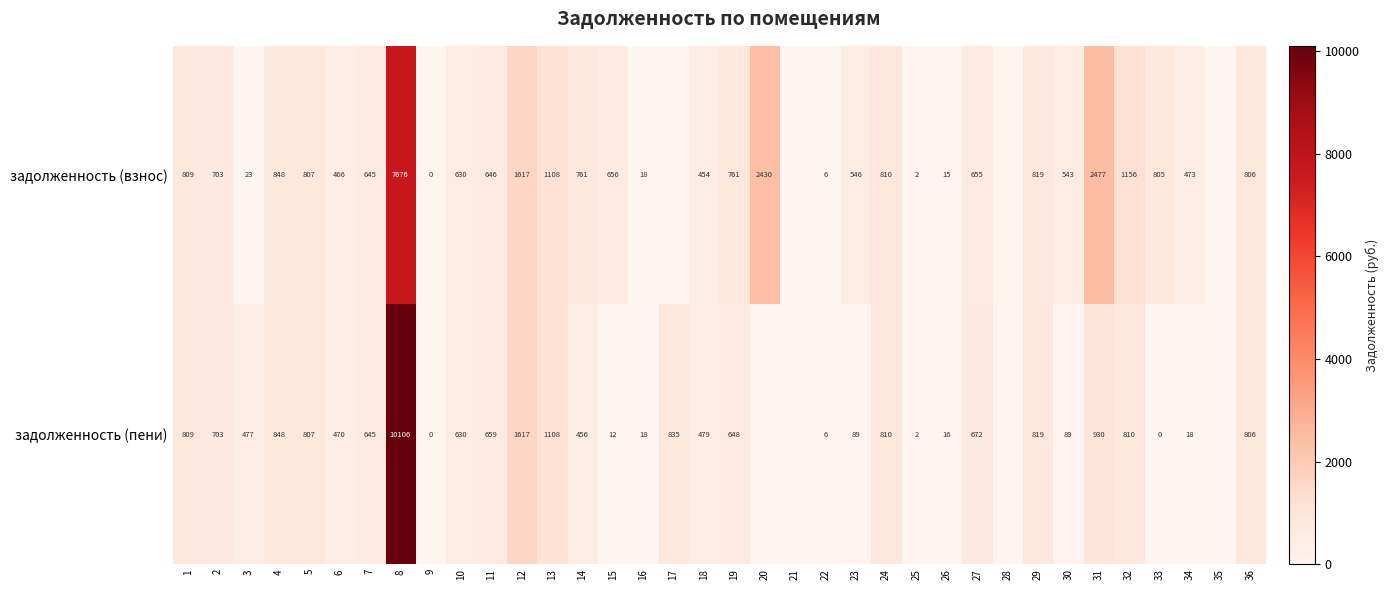

The задолженность (пени) series shows 301 at 6. True or false?

False